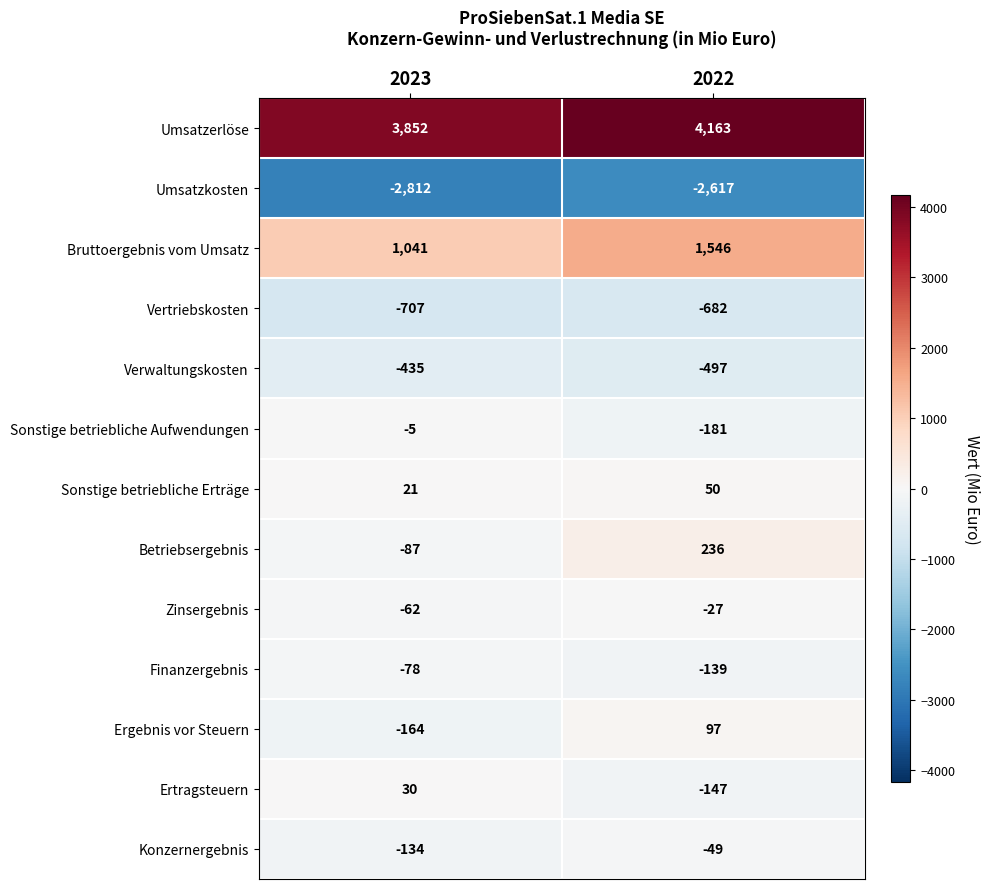

Read the Finanzergebnis value at 2022, to the nearest 5.

-140